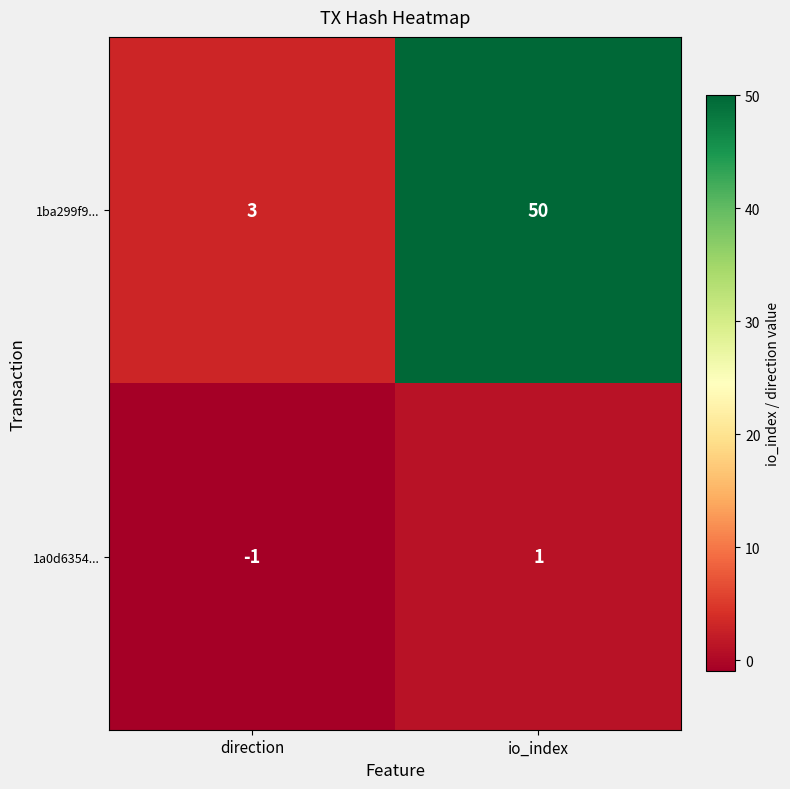

What is the greatest value displayed?

50